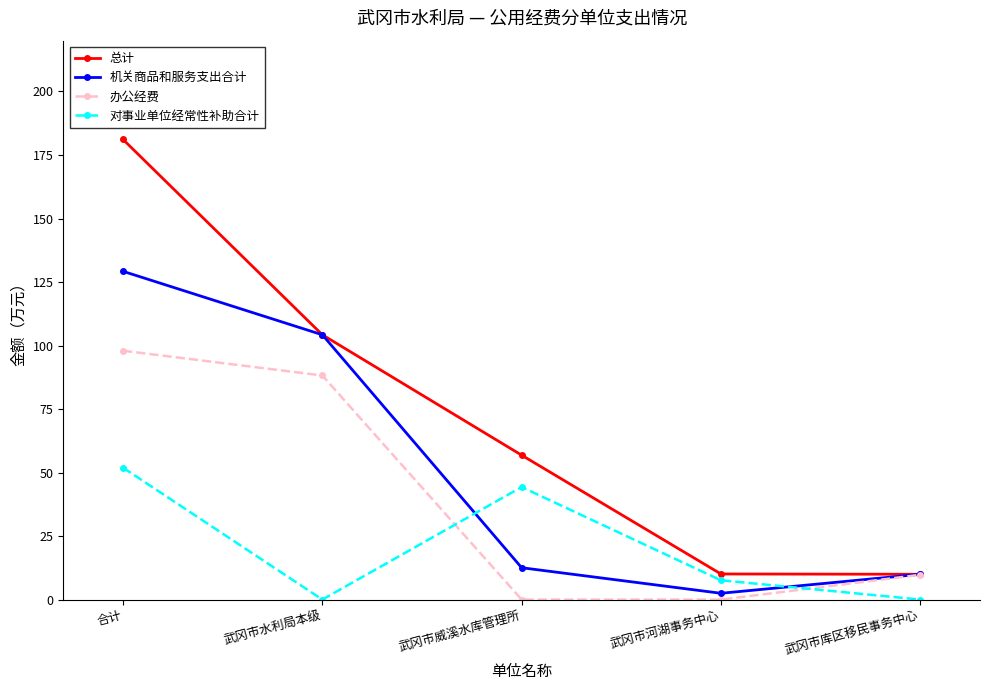

Is this an area chart (filled region under the line)?

No